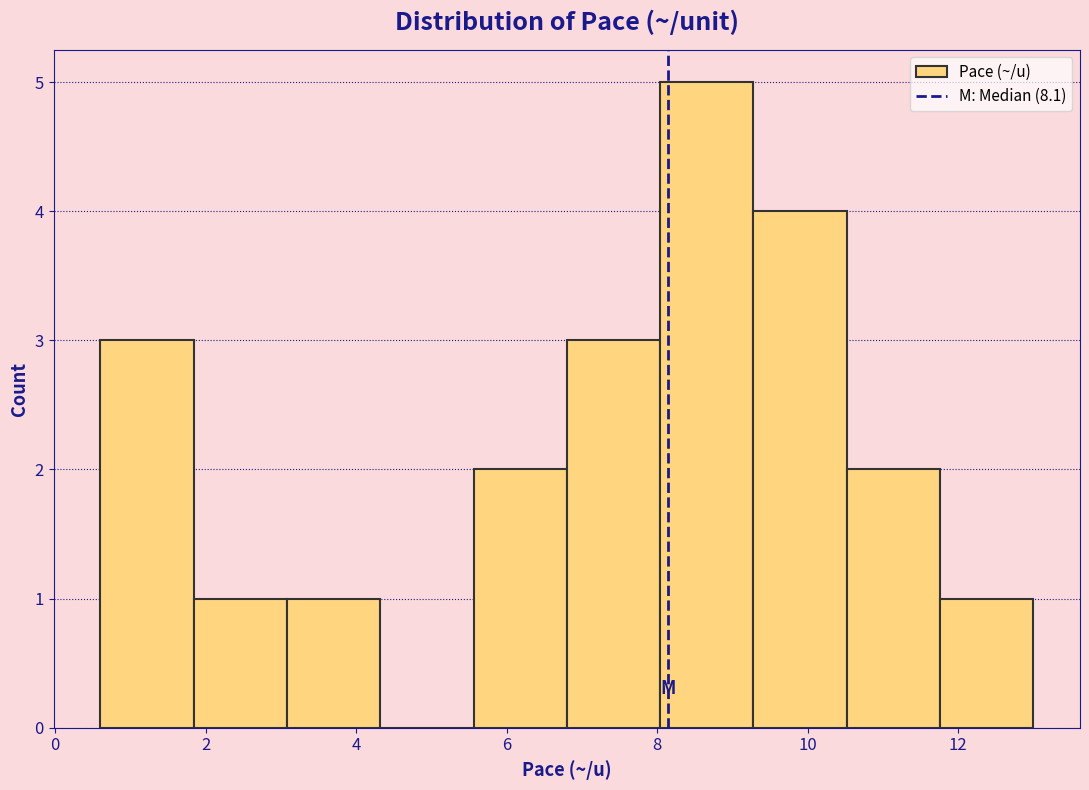

Reading left to right, transcribe this chart: for each bar, give the range it covers on the x-axis and its height. Neither the bar edges nor the heights are printed on the chart, so give them approximately, as read against the axes.

0.60 to 1.84: 3
1.84 to 3.08: 1
3.08 to 4.32: 1
4.32 to 5.56: 0
5.56 to 6.80: 2
6.80 to 8.04: 3
8.04 to 9.28: 5
9.28 to 10.52: 4
10.52 to 11.76: 2
11.76 to 13.00: 1